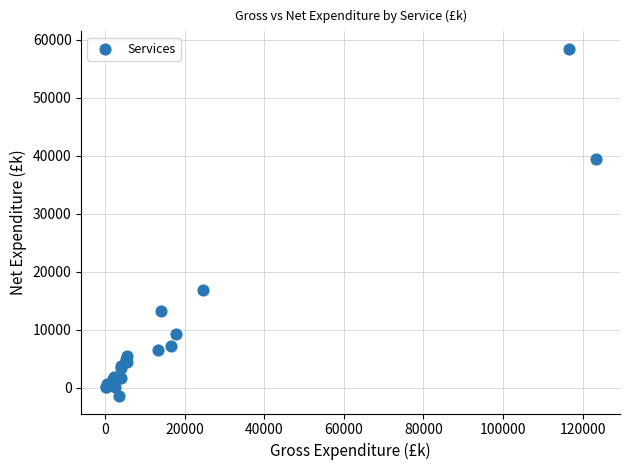

What Y value in the scatter plot is closest to 28499?

39526.7